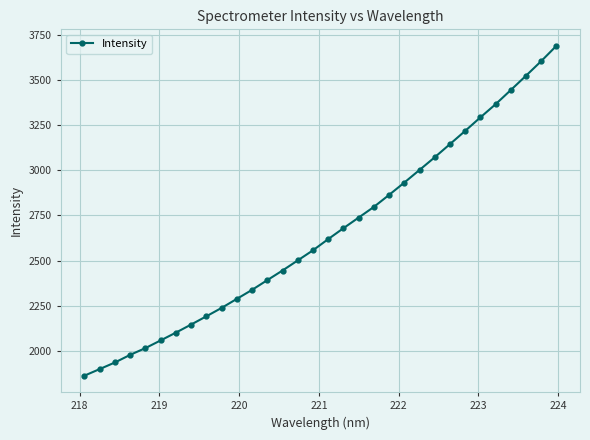

True or false: the data has more than 0 interior local peaks.

False